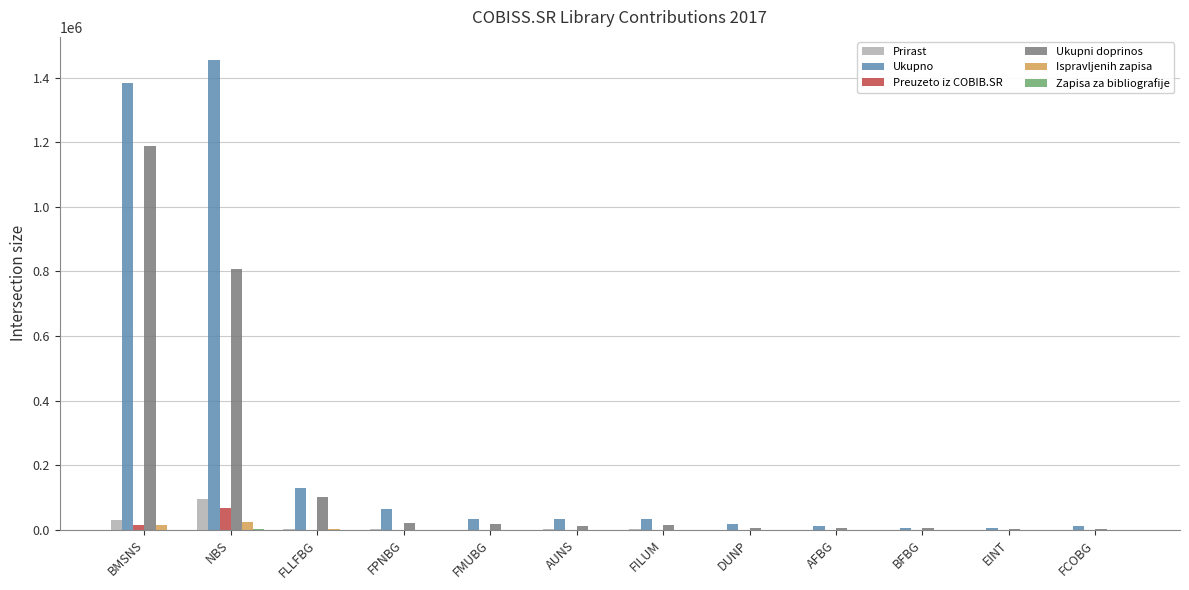

What is the difference between the Preuzeto iz COBIB.SR values at BFBG and FPNBG?

427